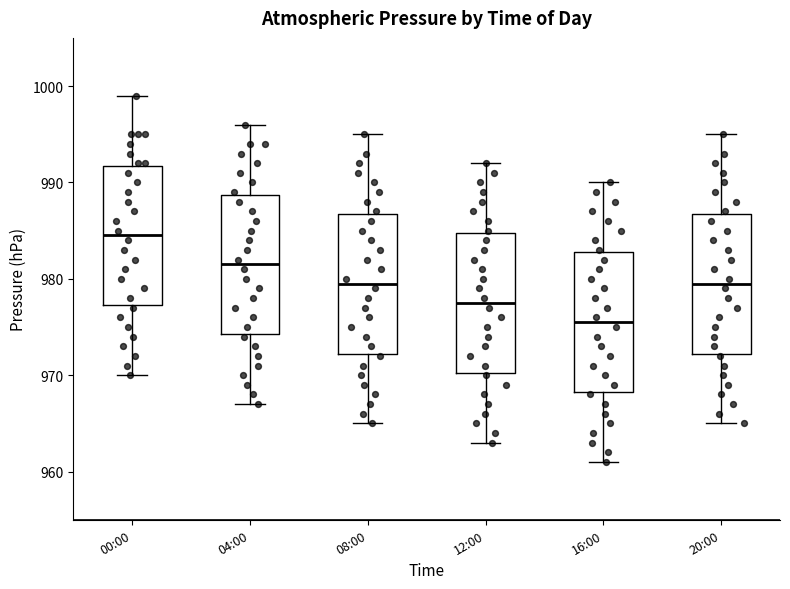

Reading left to right, read every box against the y-axis: the position of its median line, the range the box covers, and the ends of its whiskers. The values are not printed on the chart, so give them approximately, as read against the axis.

00:00: median 985, box 977 to 992, whiskers 970 to 999
04:00: median 982, box 974 to 989, whiskers 967 to 996
08:00: median 980, box 972 to 987, whiskers 965 to 995
12:00: median 978, box 970 to 985, whiskers 963 to 992
16:00: median 976, box 968 to 983, whiskers 961 to 990
20:00: median 980, box 972 to 987, whiskers 965 to 995